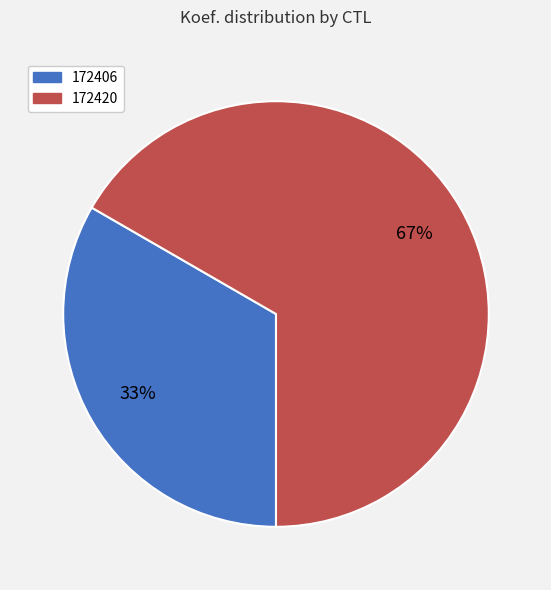

To the nearest percent, what percentage of the pie is 172406?

33%